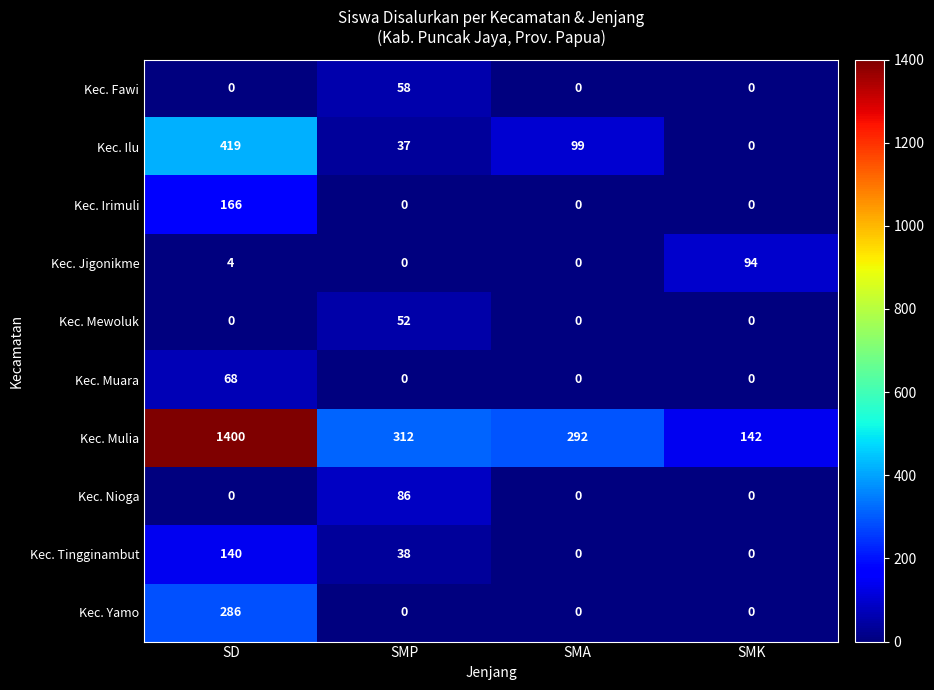

Which series changed the most between SD and SMA?

Kec. Mulia